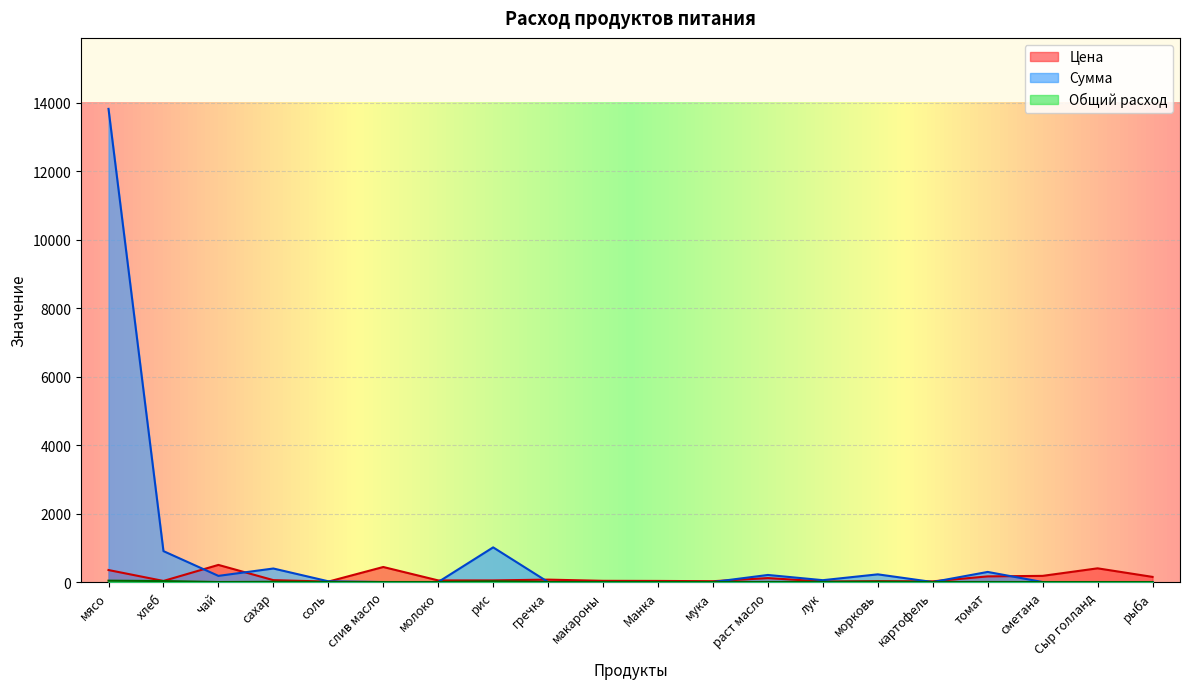

Which category has the lowest value in the Цена series?

соль